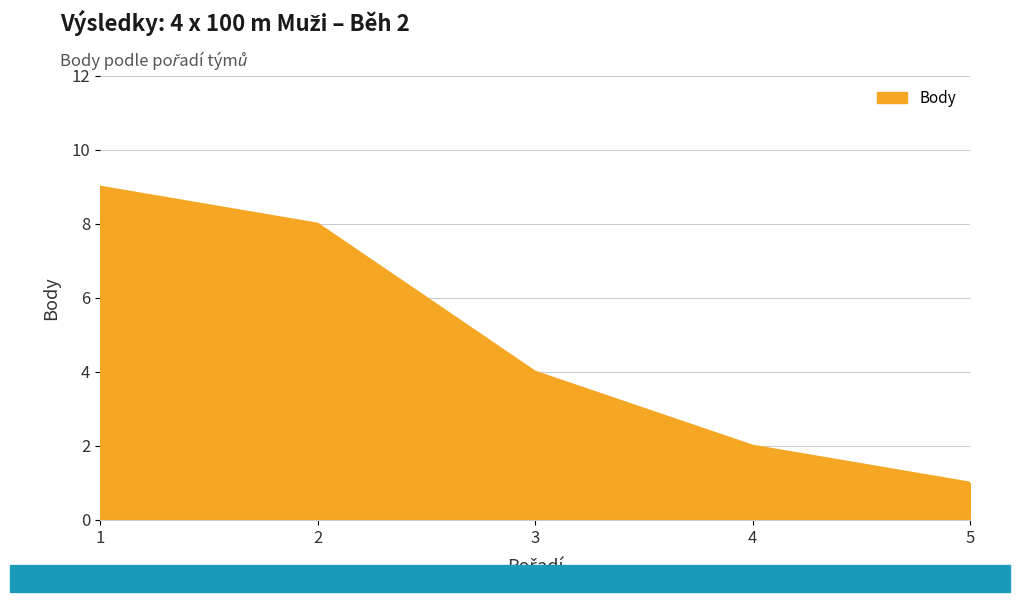

What is the ratio of the value at 2 to the value at 4?

4.0